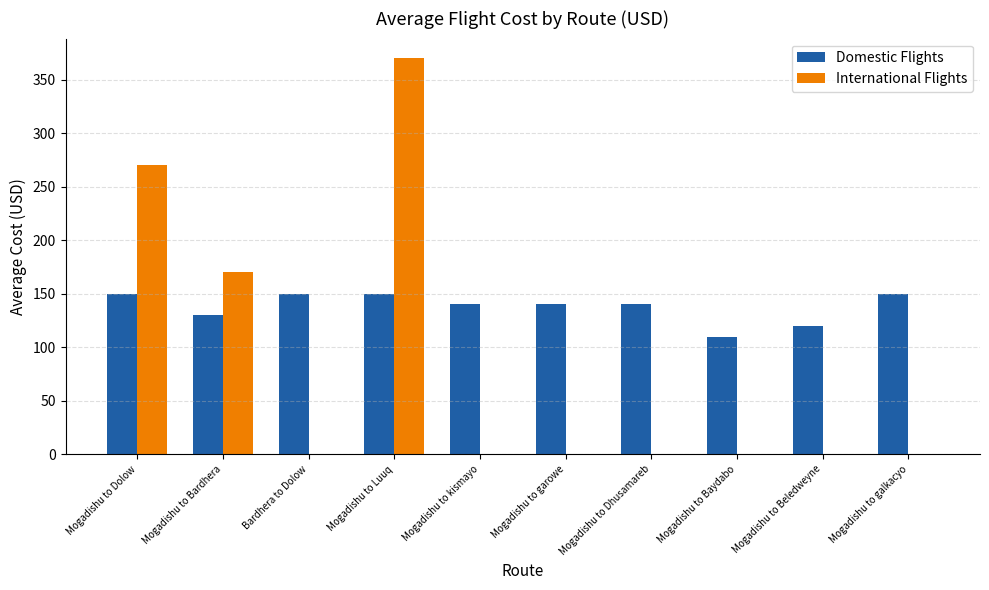

What is the sum of all International Flights values?

810